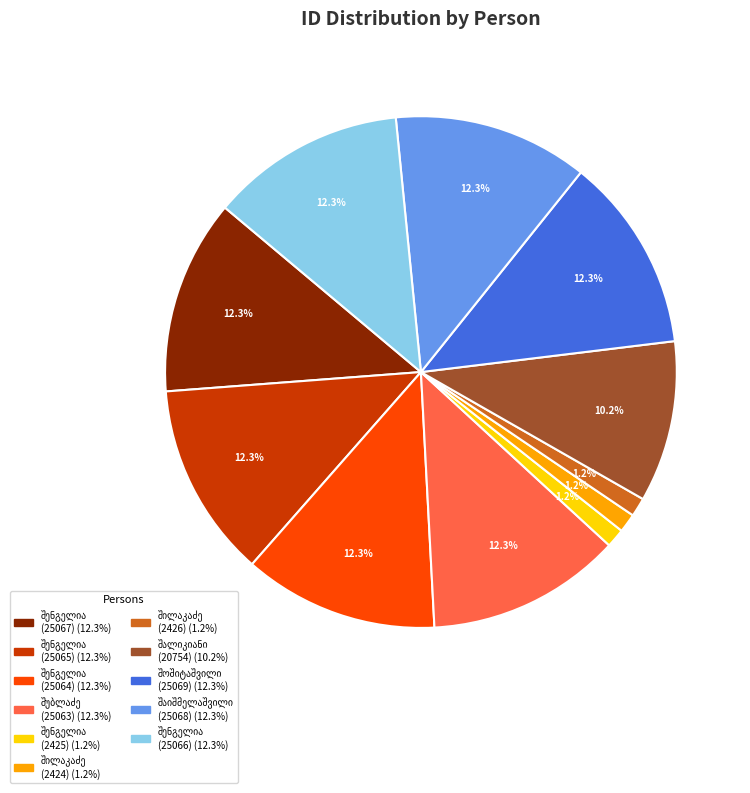

Is there any slice that represents more than half of the pie?

No